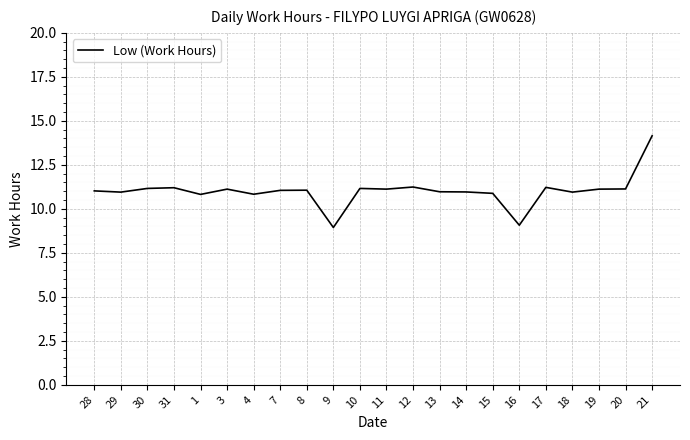

What is the sum of all values?

242.1